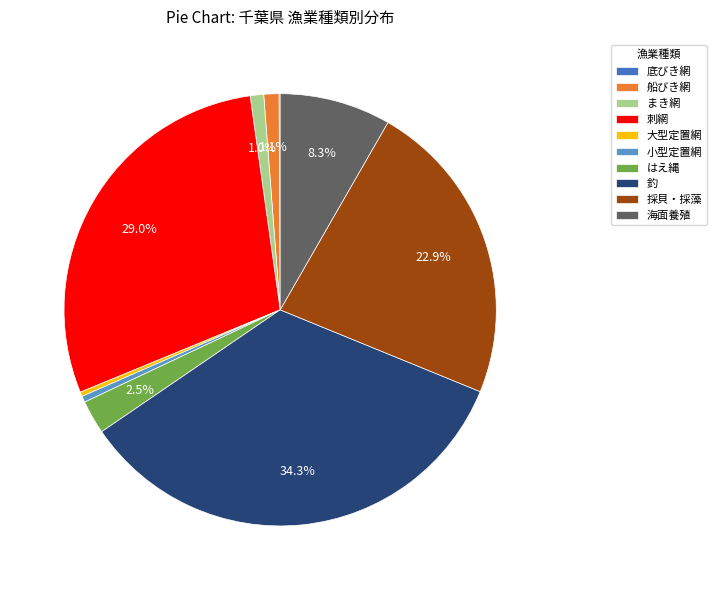

How much of the chart is everything except 刺網?

71.0%